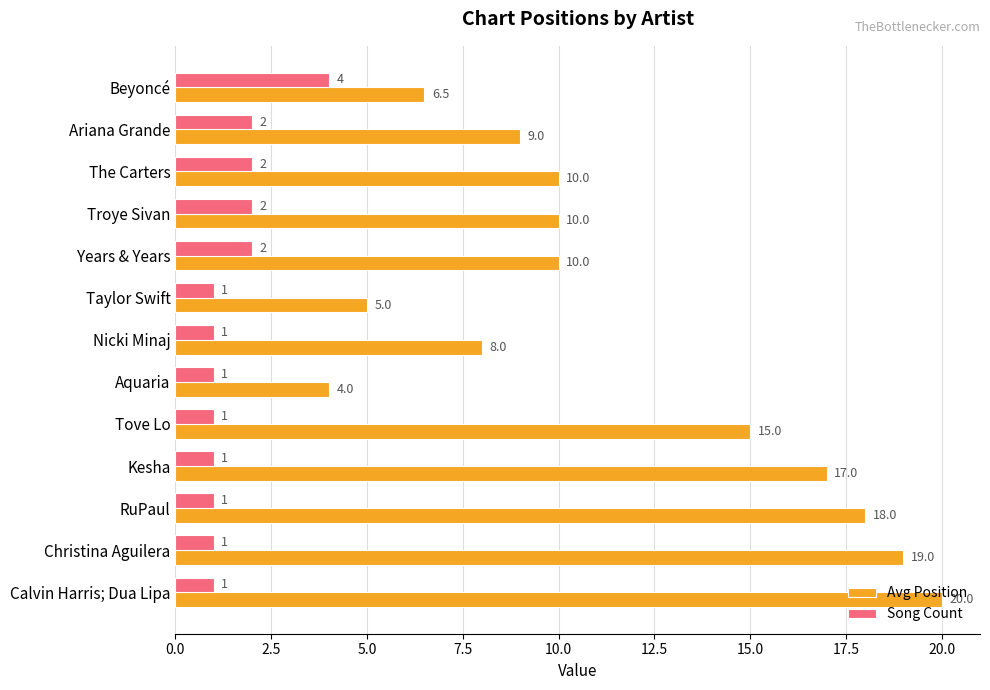

Rank the series by their maximum value, from lowest to highest.

Song Count, Avg Position